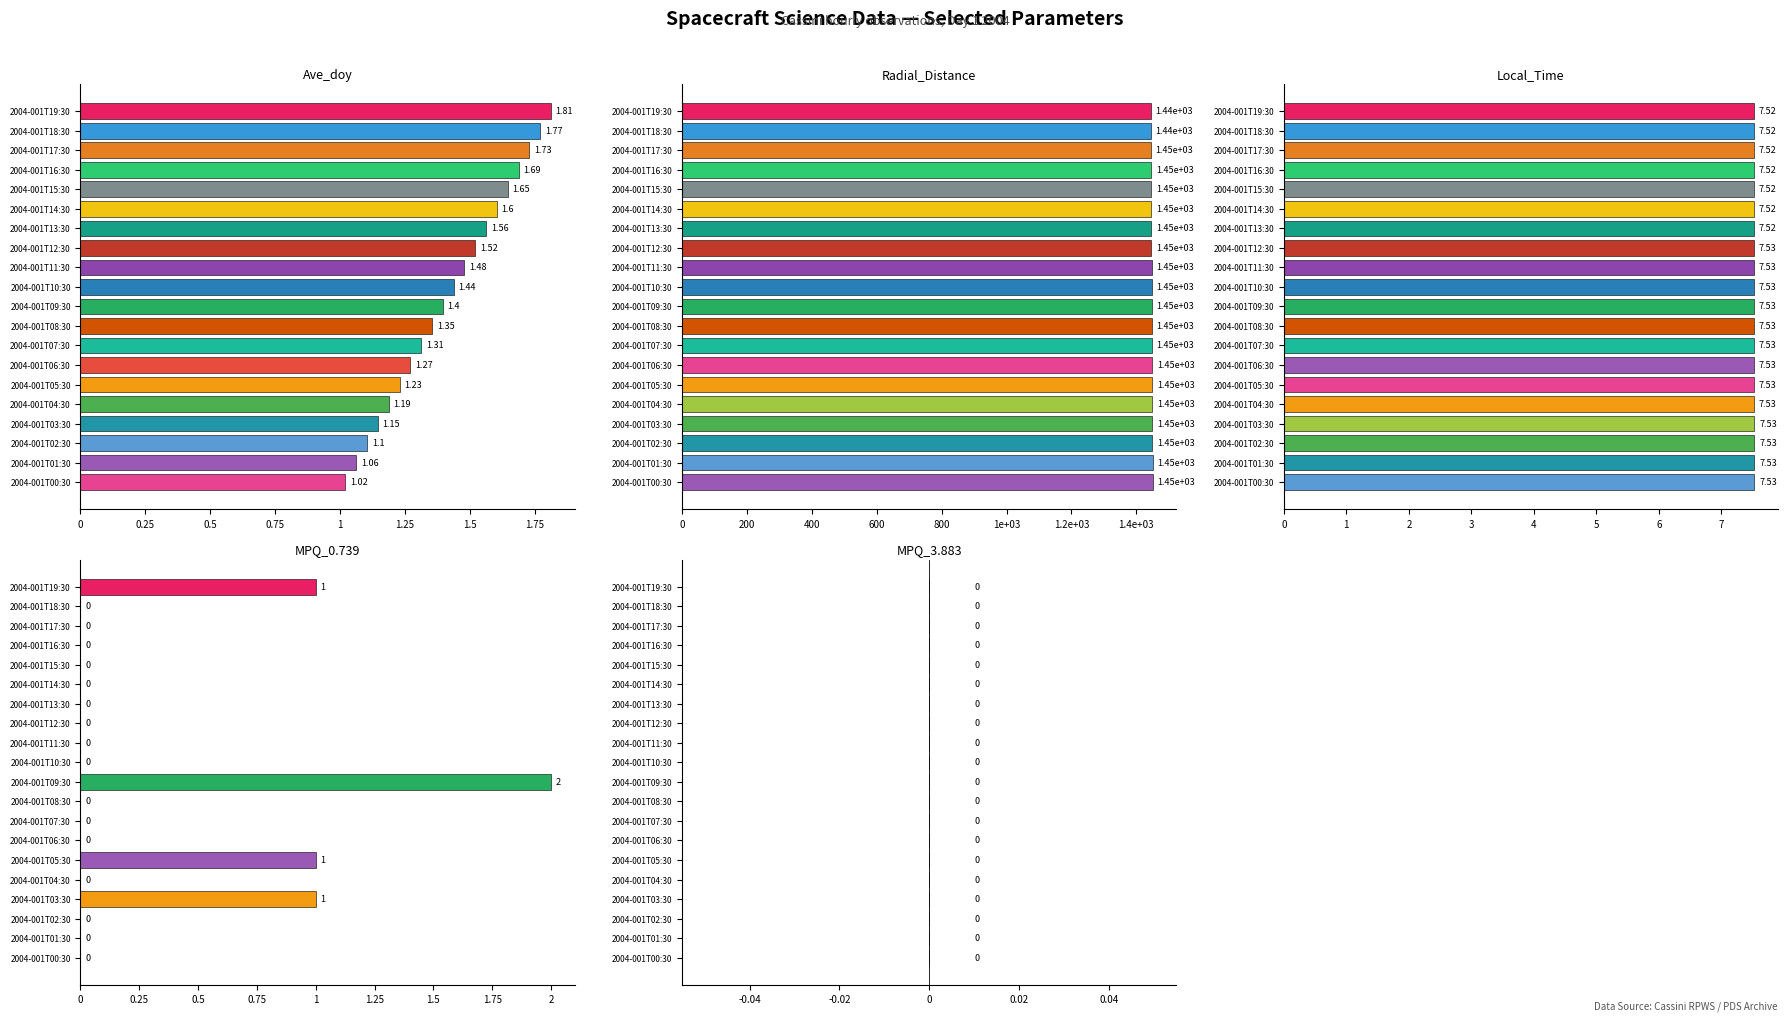

Read the MPQ_0.739 value at 2004-001T09:30.

2.0